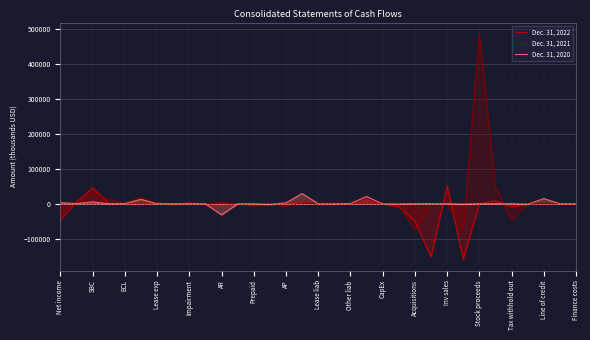

List the series in order of their peak value, highest first.

Dec. 31, 2021, Dec. 31, 2022, Dec. 31, 2020